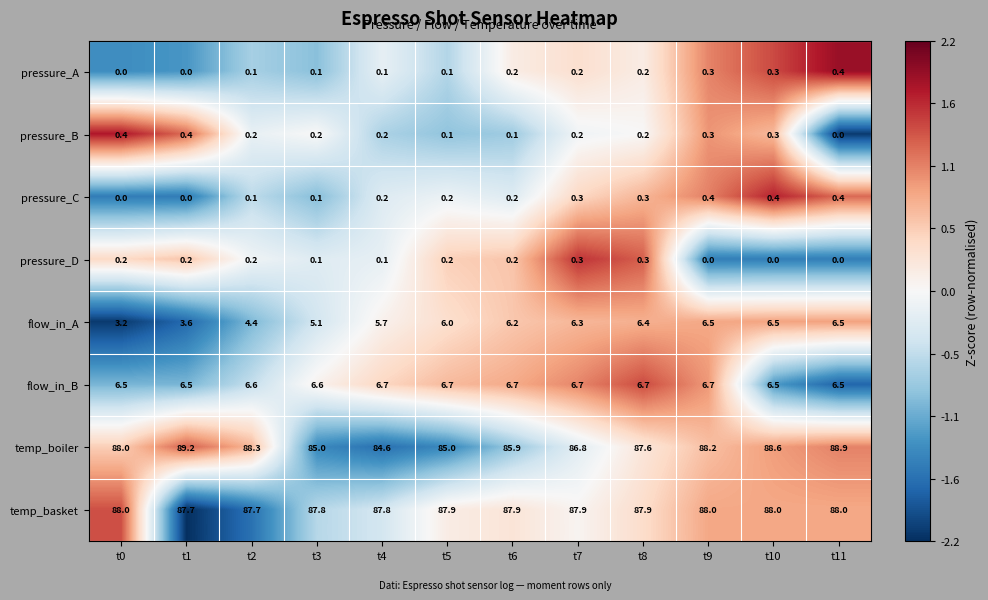

What is the sum of all pressure_A values?

2.0